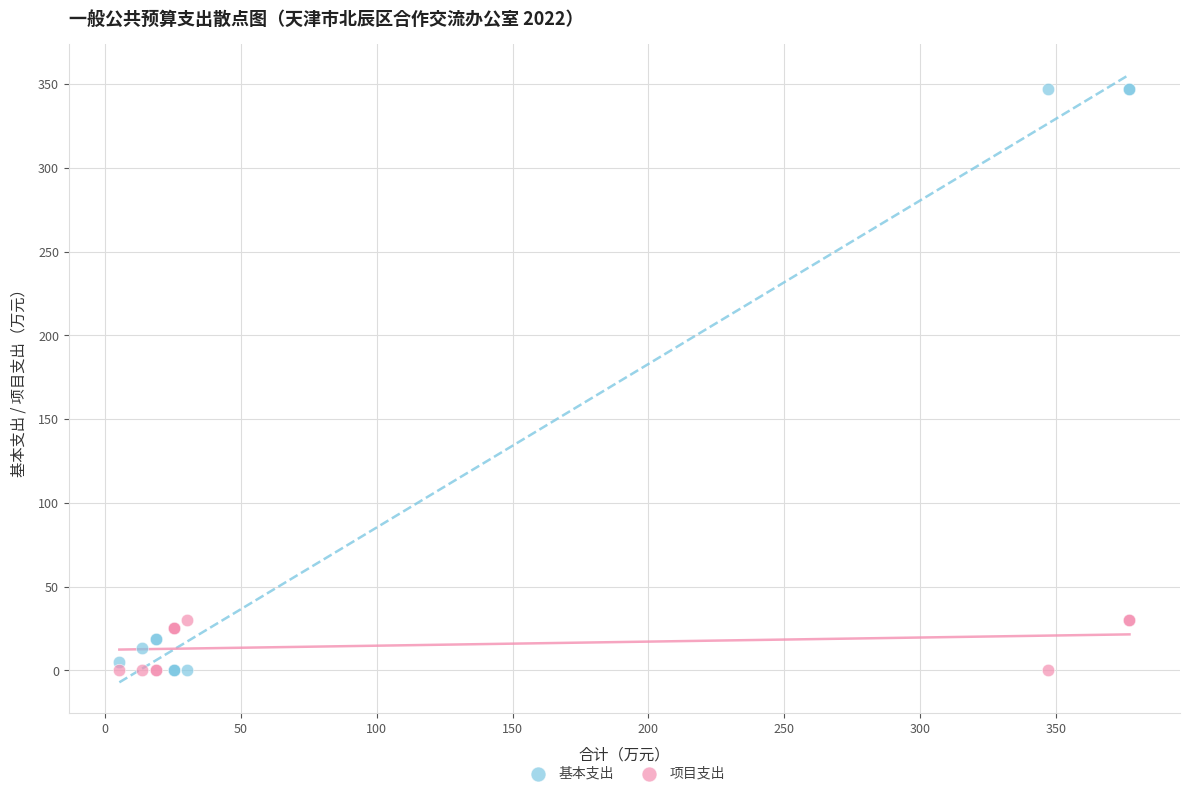

Which series has the widest spread of Y values?

基本支出